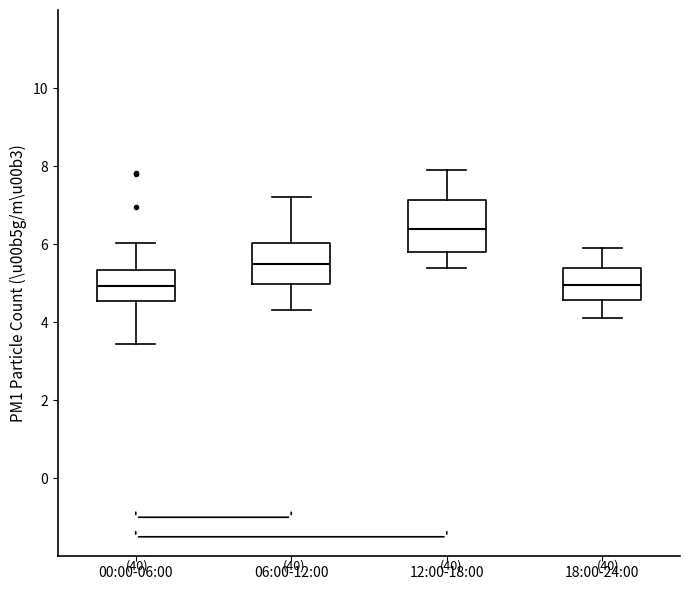

Where does the lower whisker of the box for 18:00-24:00 end on the y-axis? The values are not printed on the chart, so give them approximately, as read against the axis.

4.2